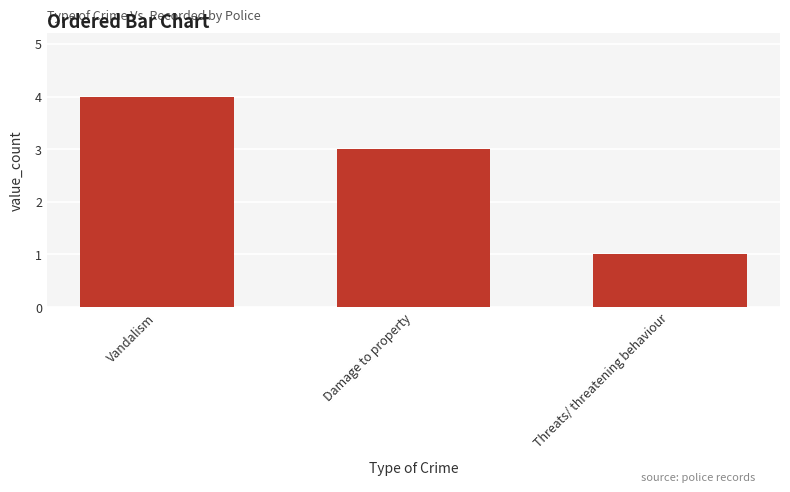

How many bars are there in total?

3